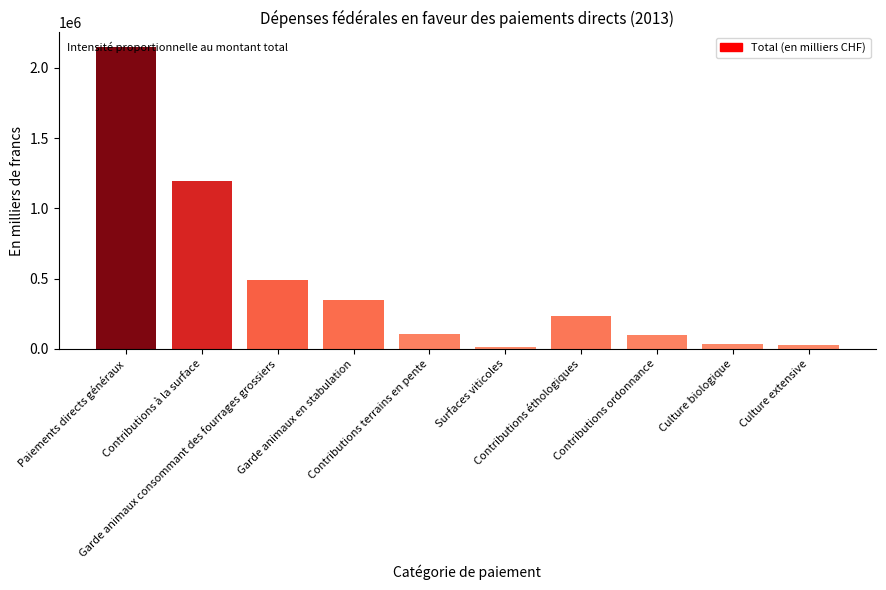

What is the difference between the maximum and minimum values?

2134146.9